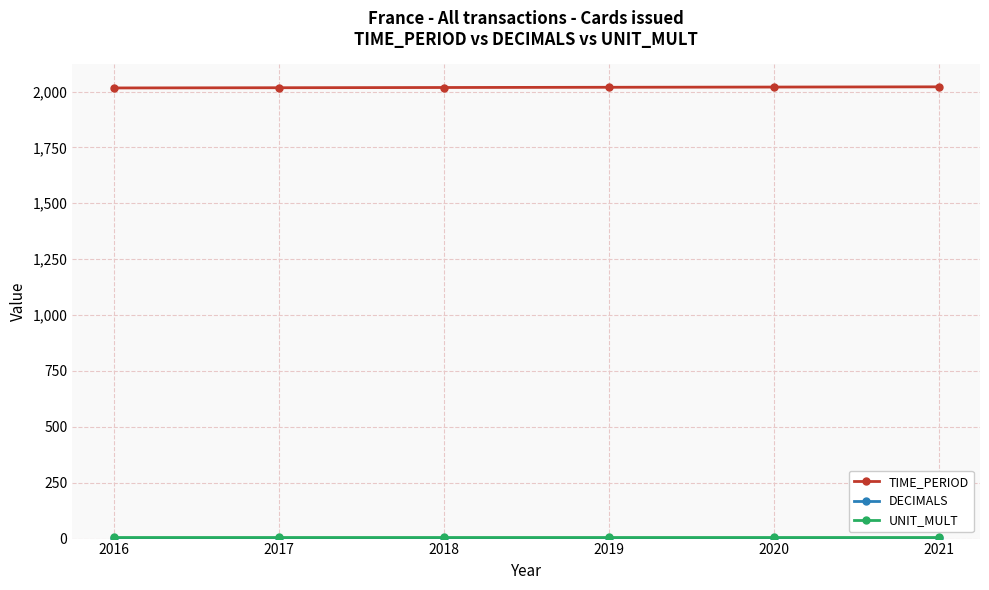

How many TIME_PERIOD values are between 2017 and 2020?

4